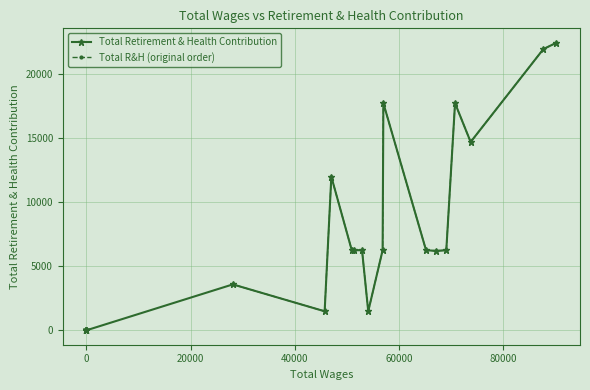

Which label corresponds to the largest value in the chart?

90185